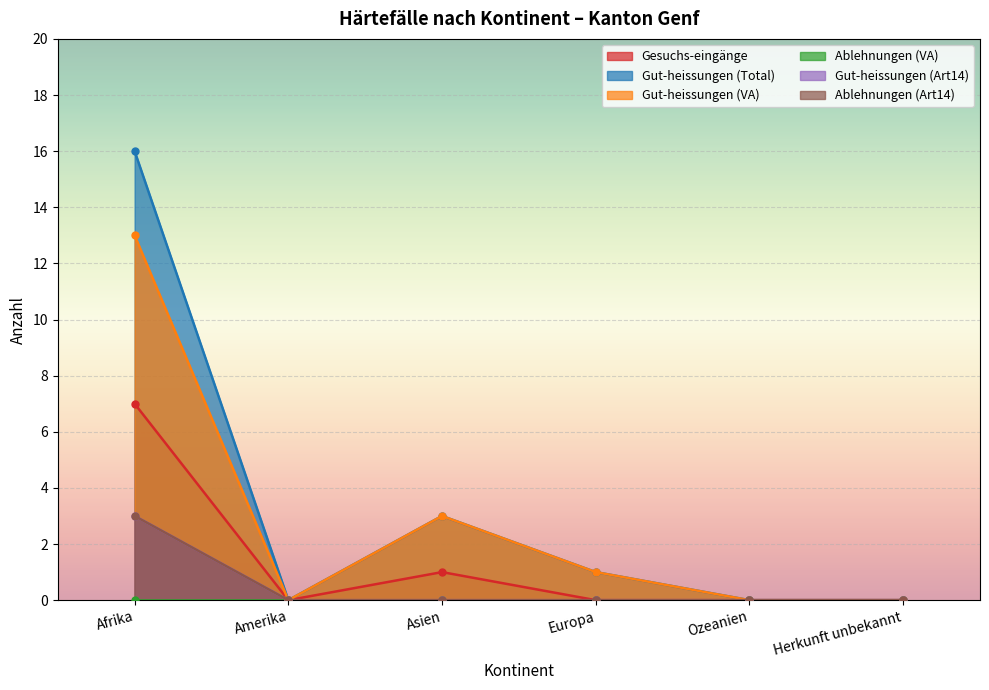

List the labels in order of Gut-heissungen (Art14) value, largest first.

Afrika, Amerika, Asien, Europa, Ozeanien, Herkunft unbekannt